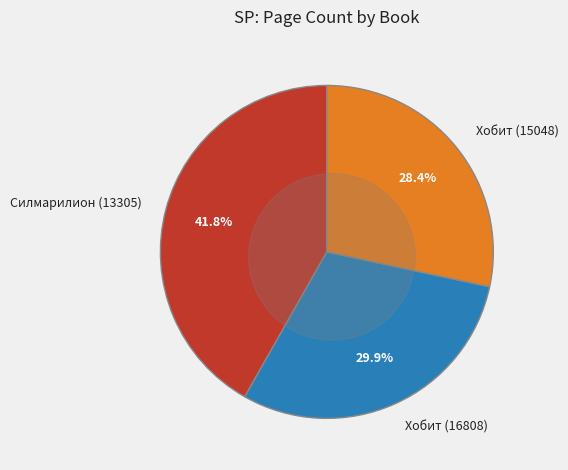

To the nearest percent, what is the difference between the Силмарилион (13305) and Хобит (16808) slice percentages?

12%